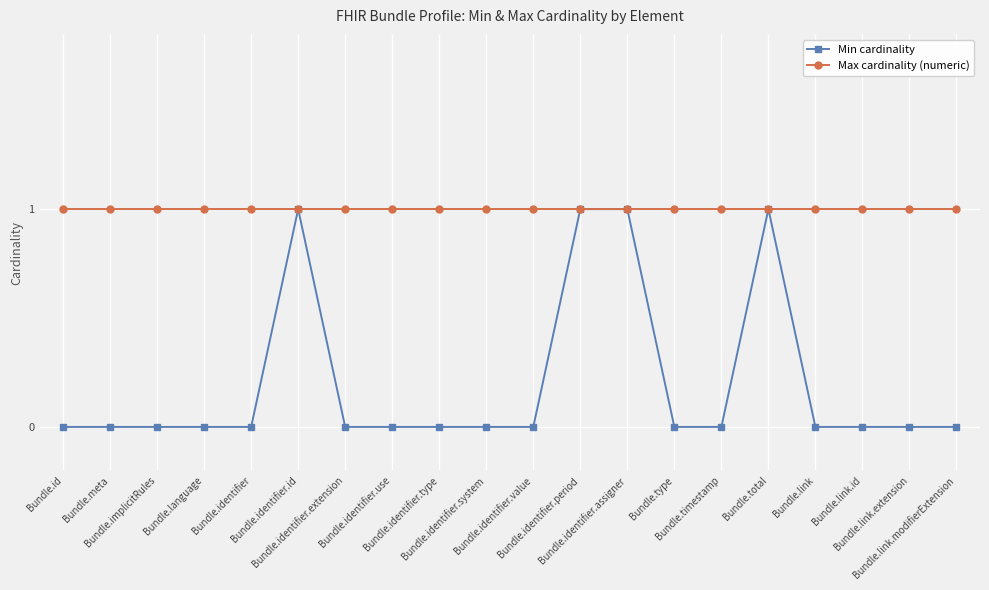

List the series in order of their overall mean, highest first.

Max cardinality (numeric), Min cardinality